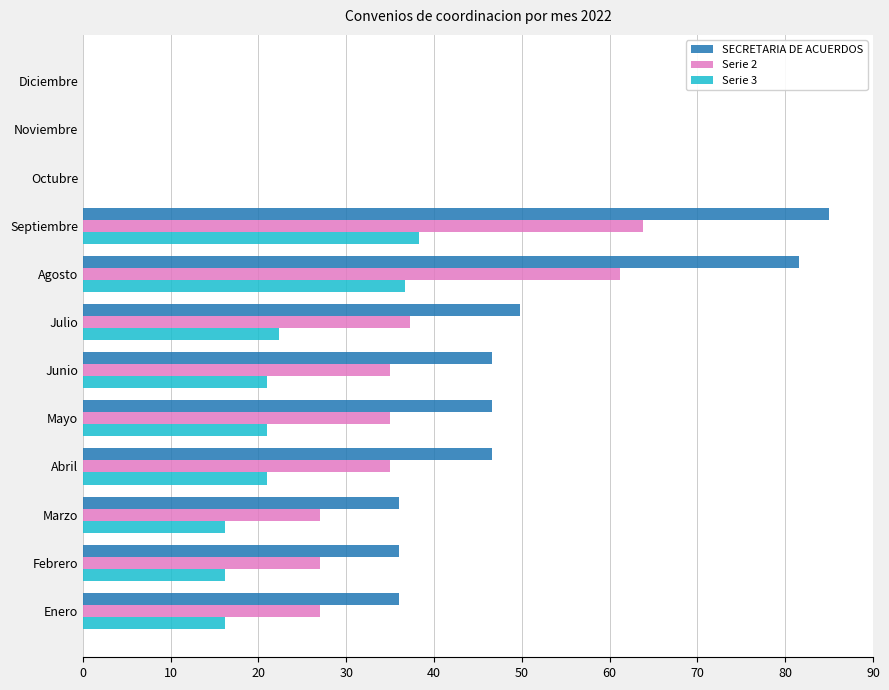

At which category is the sum across all series the highest?

Septiembre